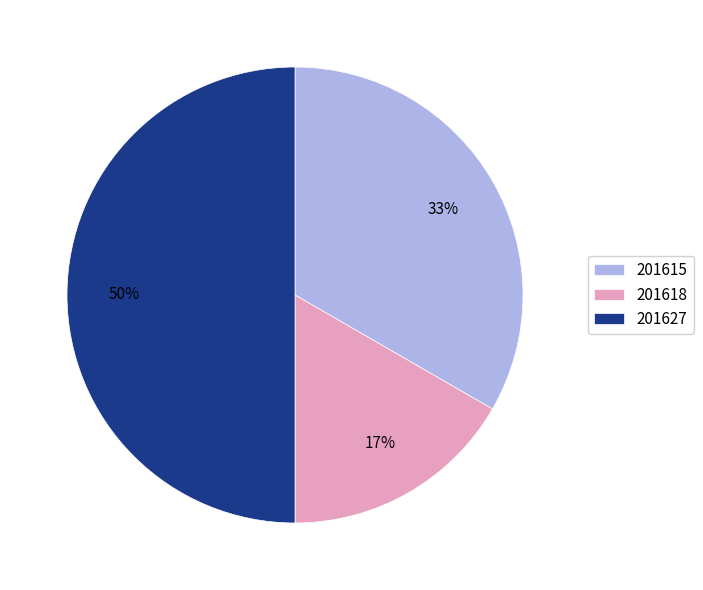

How many slices are in this pie chart?

3